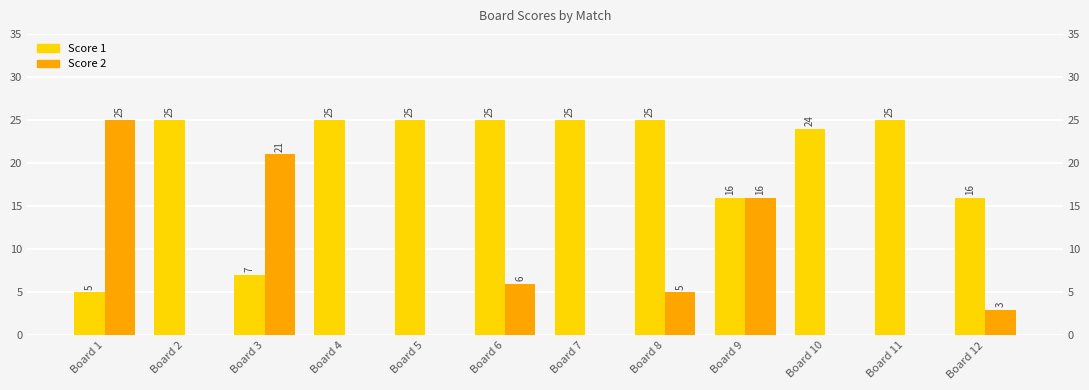

Reading left to right, transcribe all the data shown in this chart.

Score 1: 5	25	7	25	25	25	25	25	16	24	25	16
Score 2: 25	0	21	0	0	6	0	5	16	0	0	3